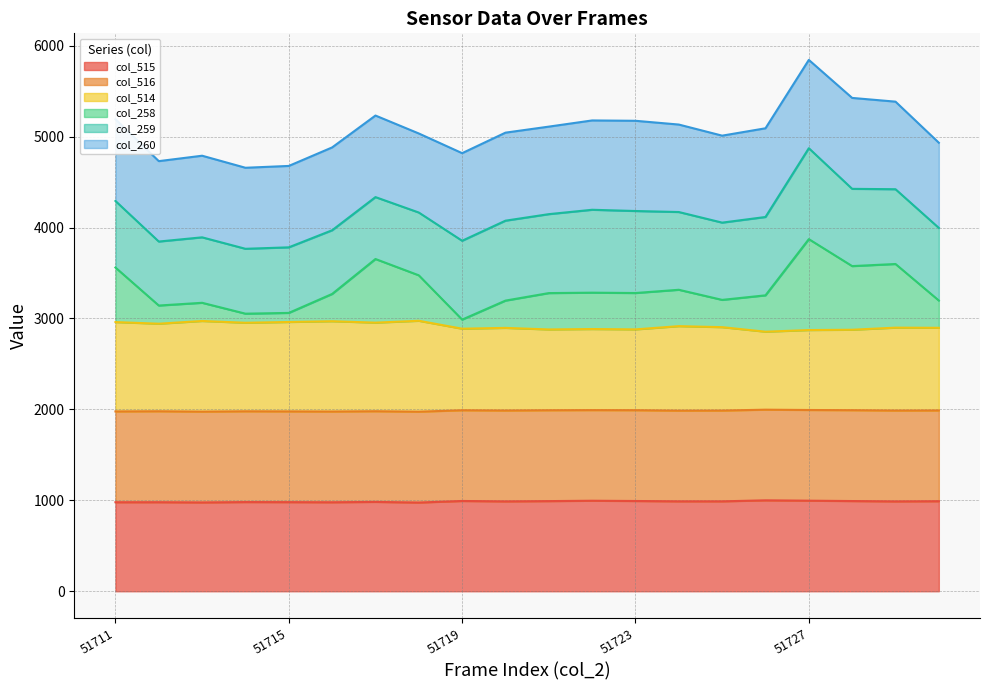

What is the minimum value for col_515?

975.7